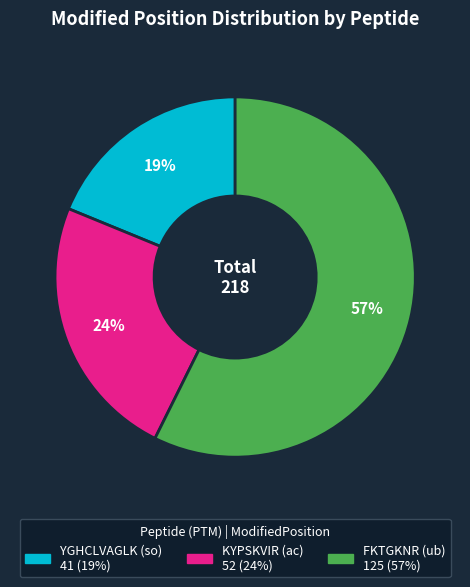

To the nearest percent, what portion does KYPSKVIR represent?

24%